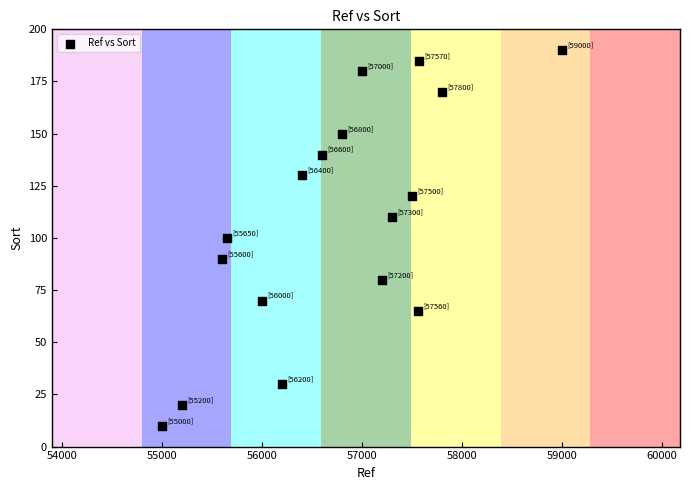

What is the range of X values (max minus min)?

4000